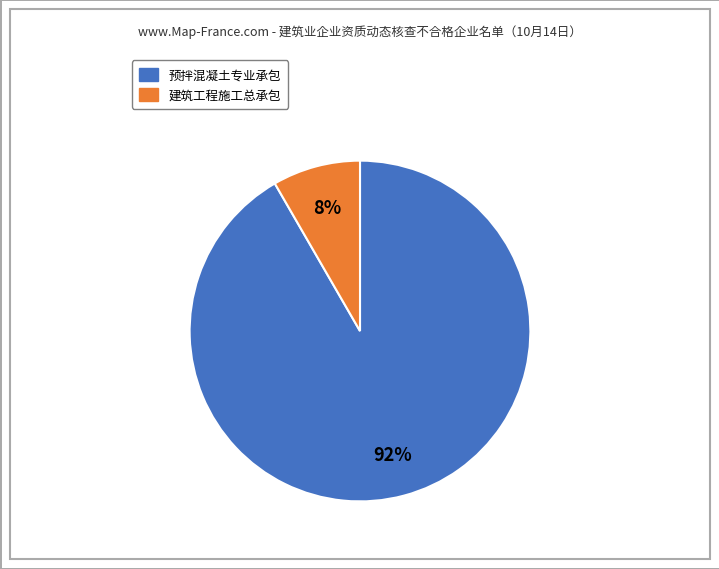

Is 建筑工程施工总承包 the majority of the pie?

No